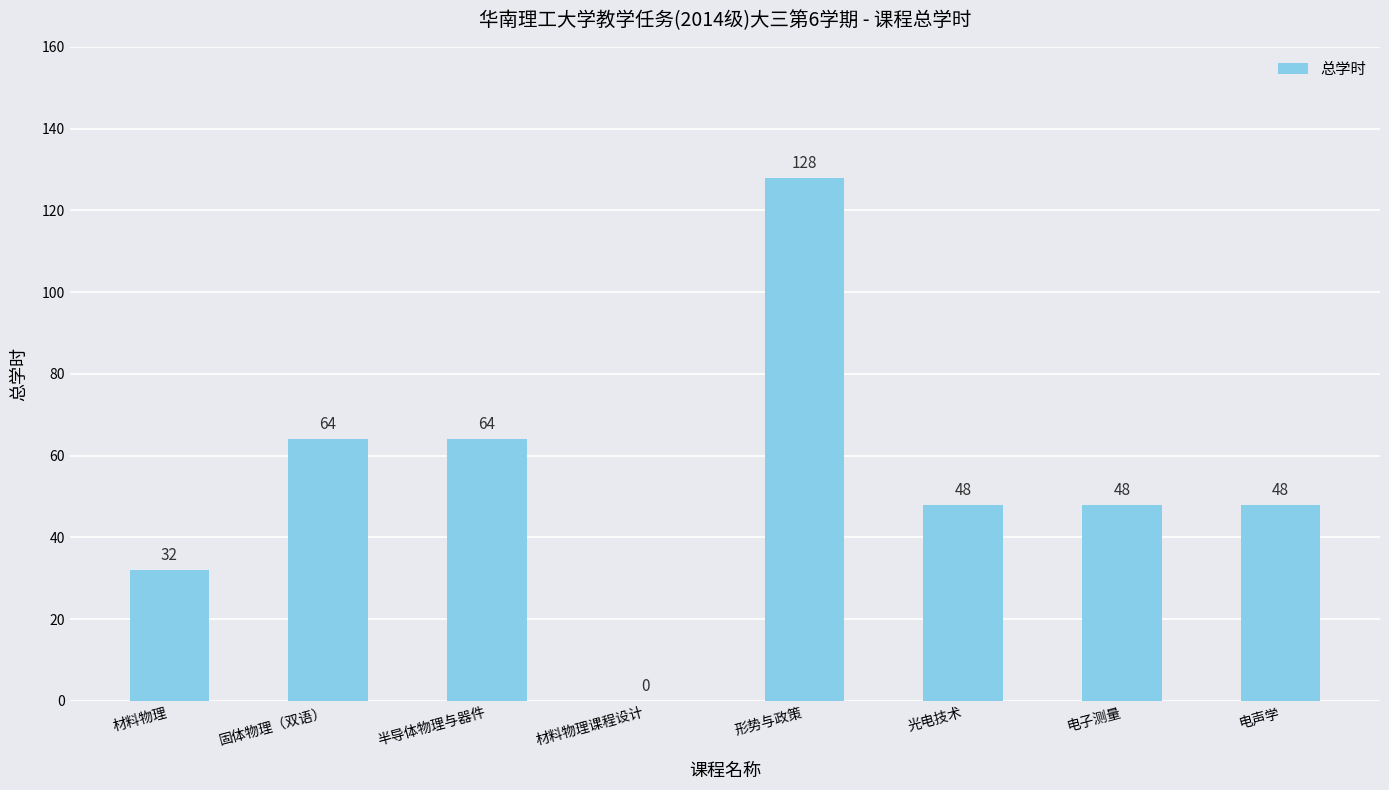

Count the number of data series in this chart.

1